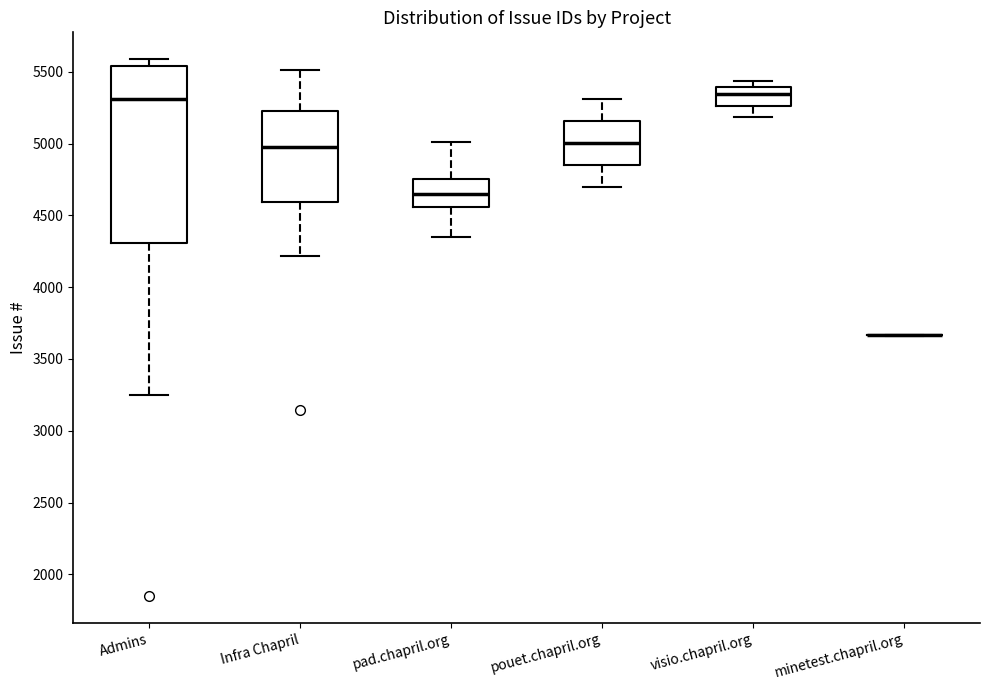

Reading left to right, read every box against the y-axis: the position of its median line, the range the box covers, and the ends of its whiskers. The values are not printed on the chart, so give them approximately, as read against the axis.

Admins: median 5300, box 4300 to 5550, whiskers 3250 to 5600
Infra Chapril: median 5000, box 4600 to 5250, whiskers 4200 to 5500
pad.chapril.org: median 4650, box 4550 to 4750, whiskers 4350 to 5000
pouet.chapril.org: median 5000, box 4850 to 5150, whiskers 4700 to 5300
visio.chapril.org: median 5350, box 5250 to 5400, whiskers 5200 to 5450
minetest.chapril.org: box collapsed to a line at 3650, whiskers 3650 to 3650